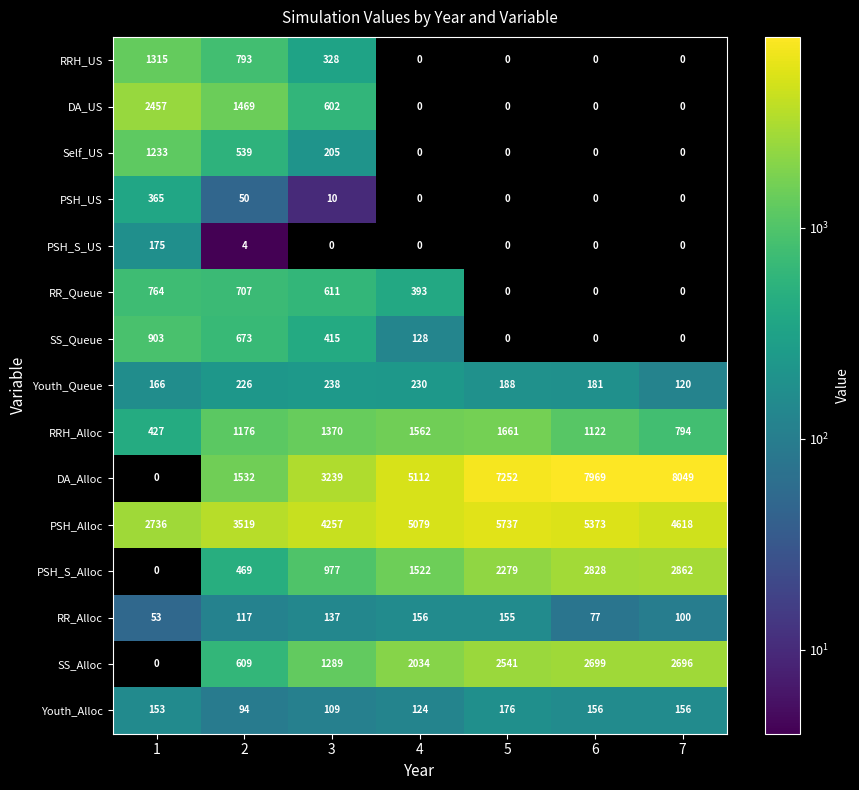

How many series are shown in this chart?

15